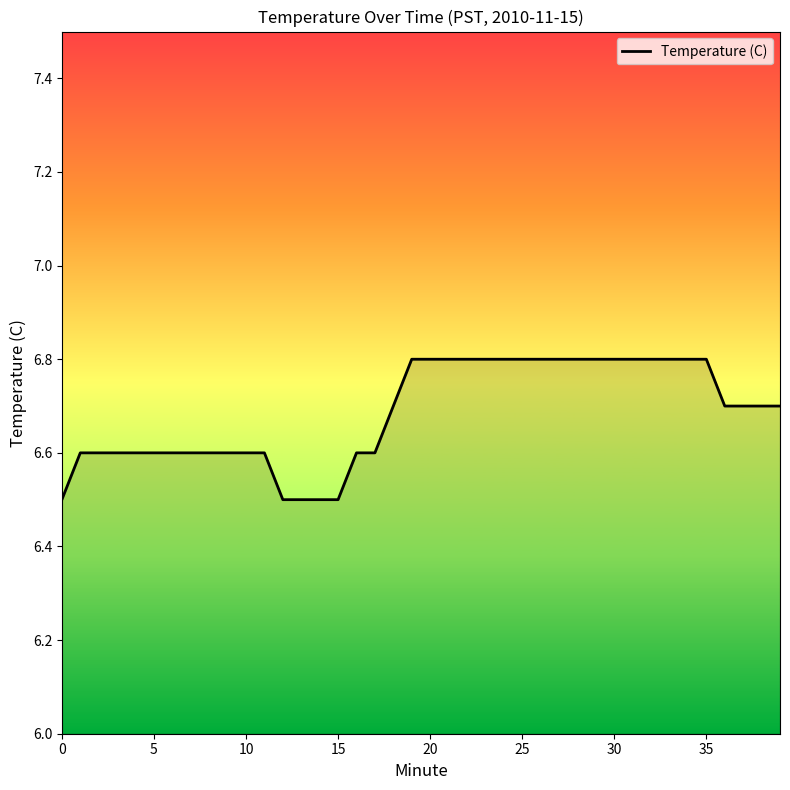

Does the chart have visible grid lines?

No